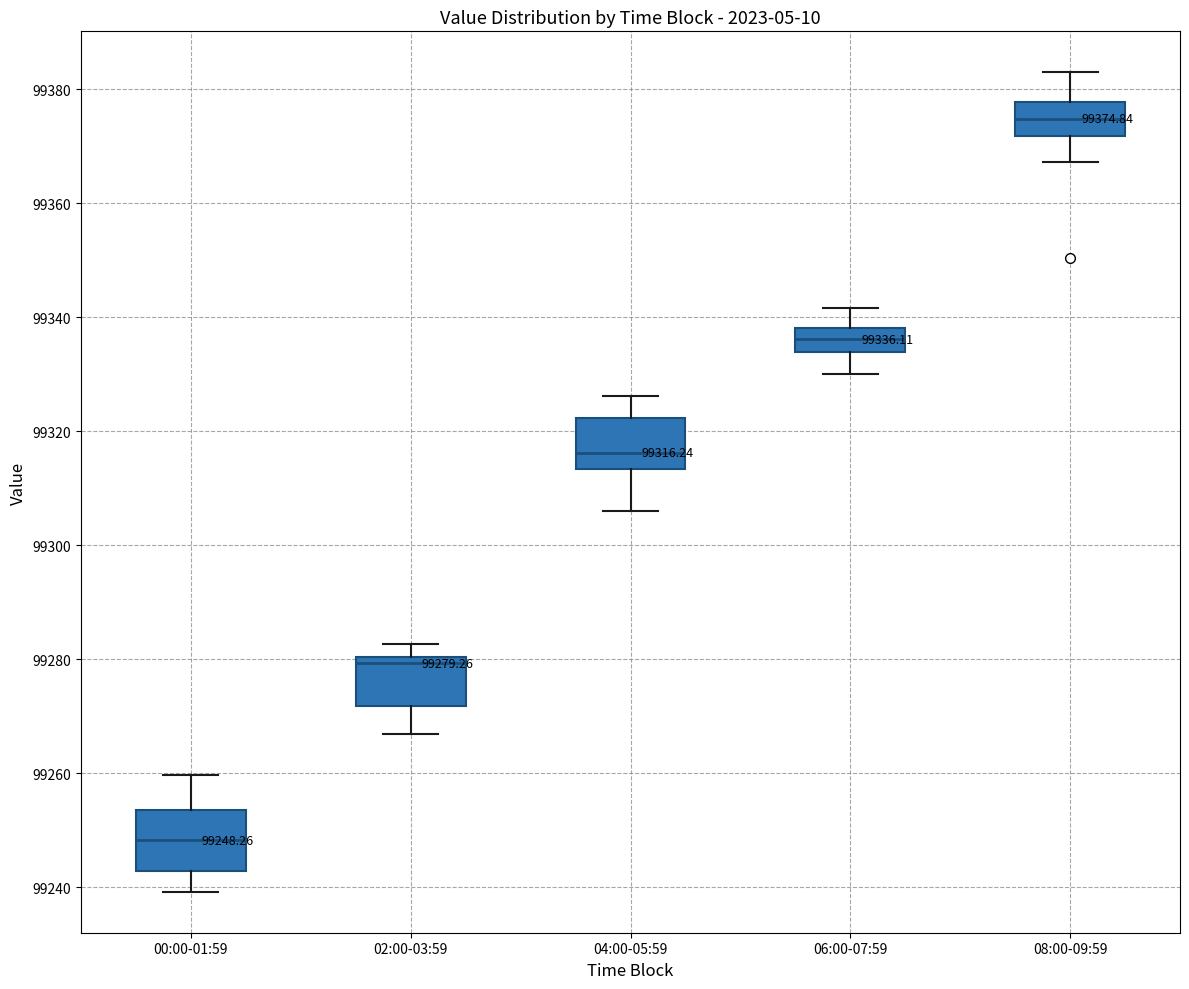

Which box has the highest median line?

08:00-09:59